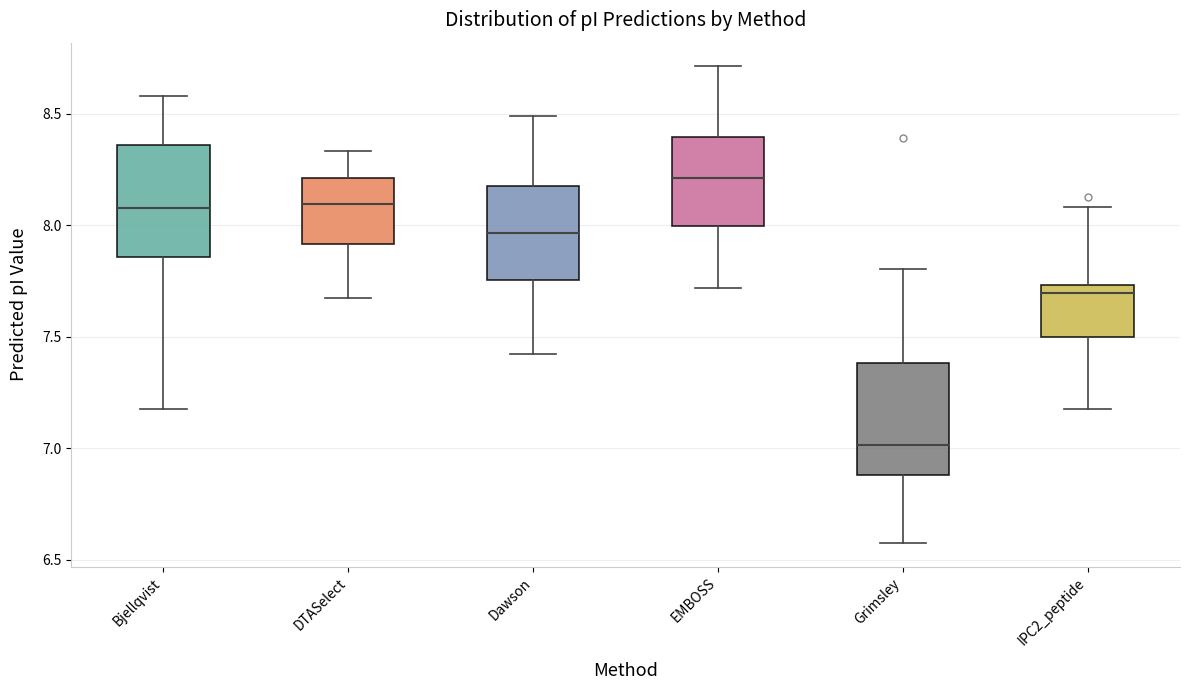

Where is the upper edge of the box for Bjellqvist on the y-axis? The values are not printed on the chart, so give them approximately, as read against the axis.

8.35